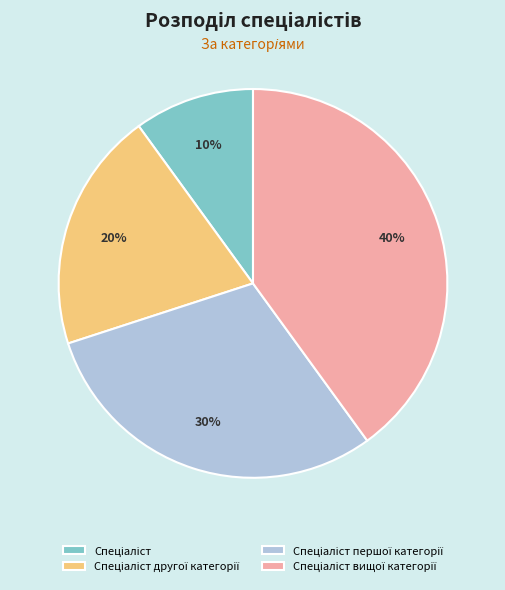

Is there any slice that represents more than half of the pie?

No